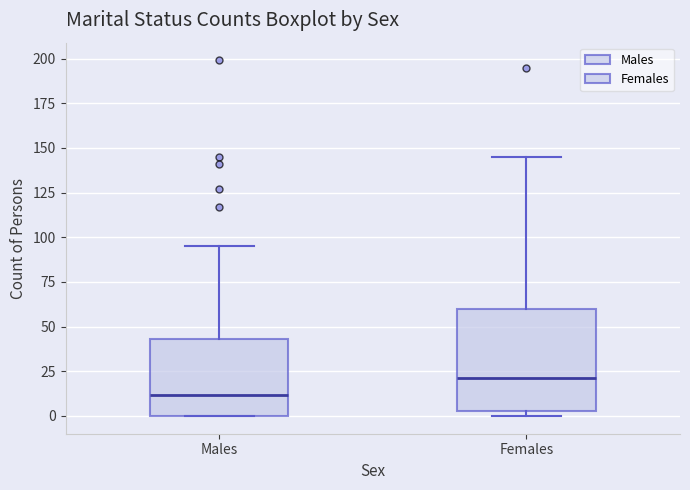

Which box is the tallest, from its lower edge to its upper edge?

Females